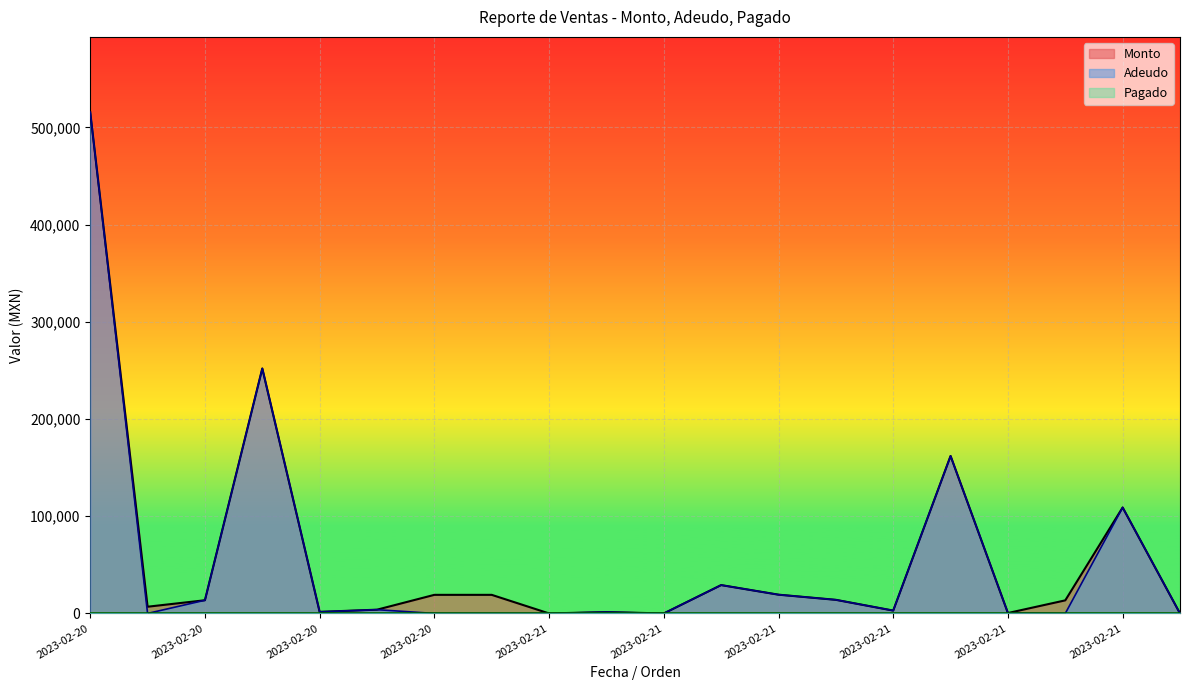

Where is Monto nearest to the value 257875?

2023-02-20 T-28539